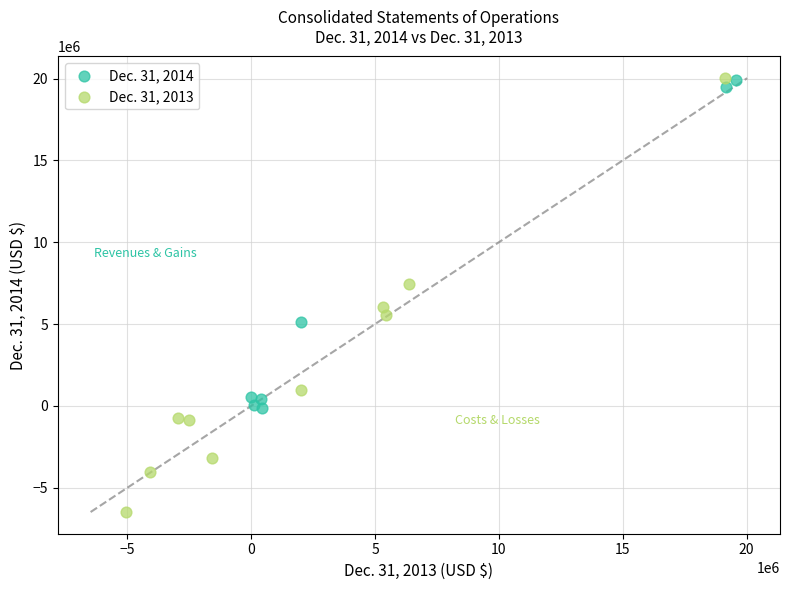

Which series has the widest spread of Y values?

Dec. 31, 2013